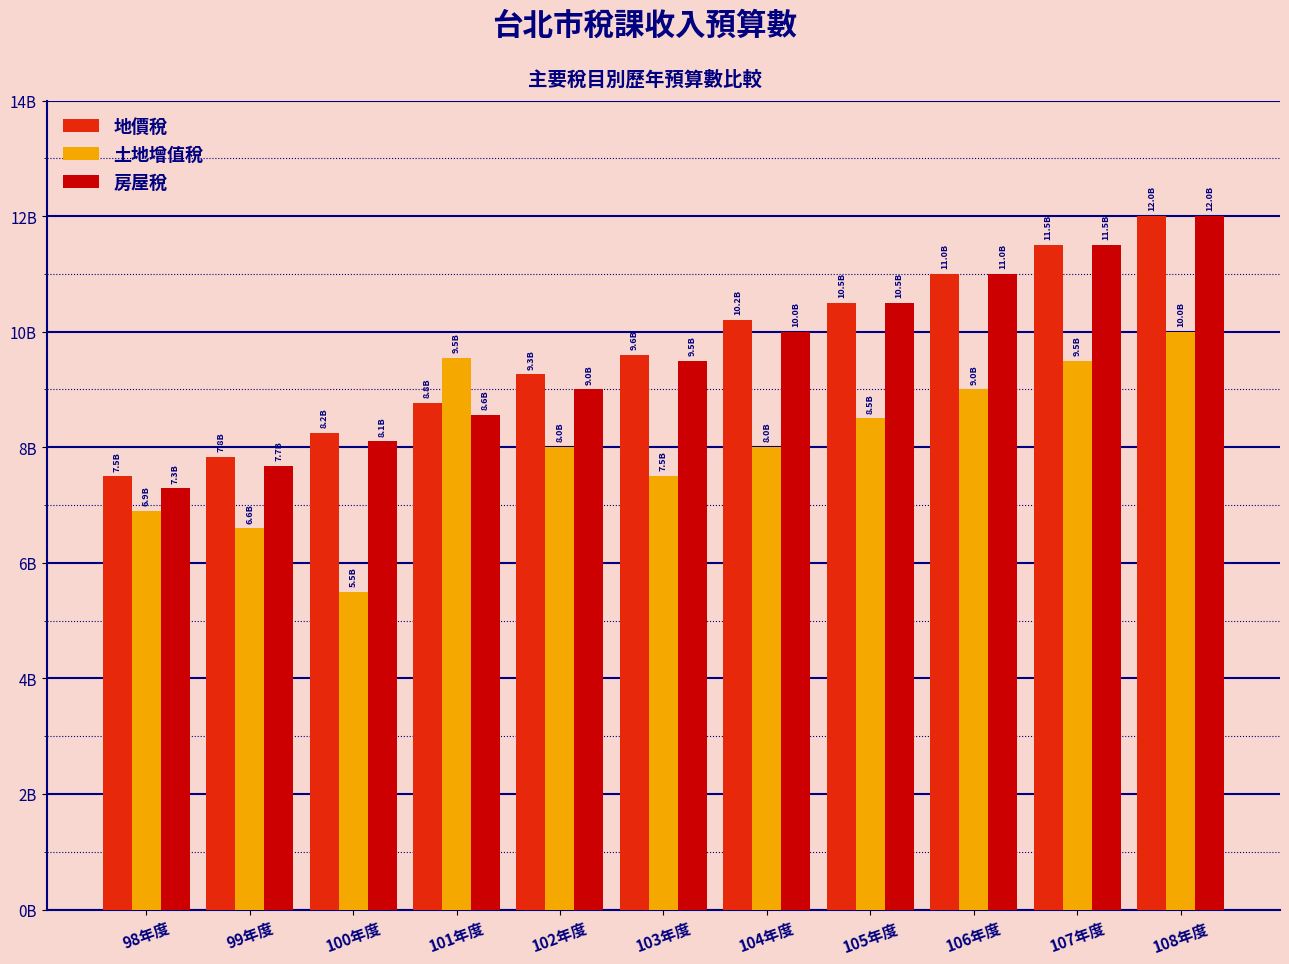

Does the chart contain stacked bars?

No